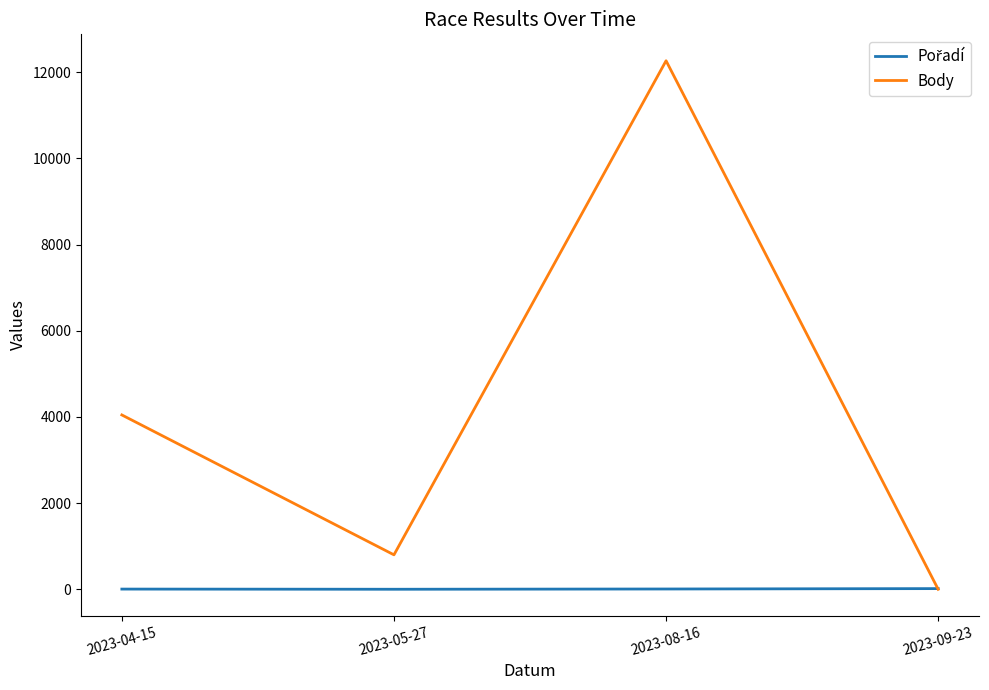

At which category is the sum across all series the highest?

2023-08-16